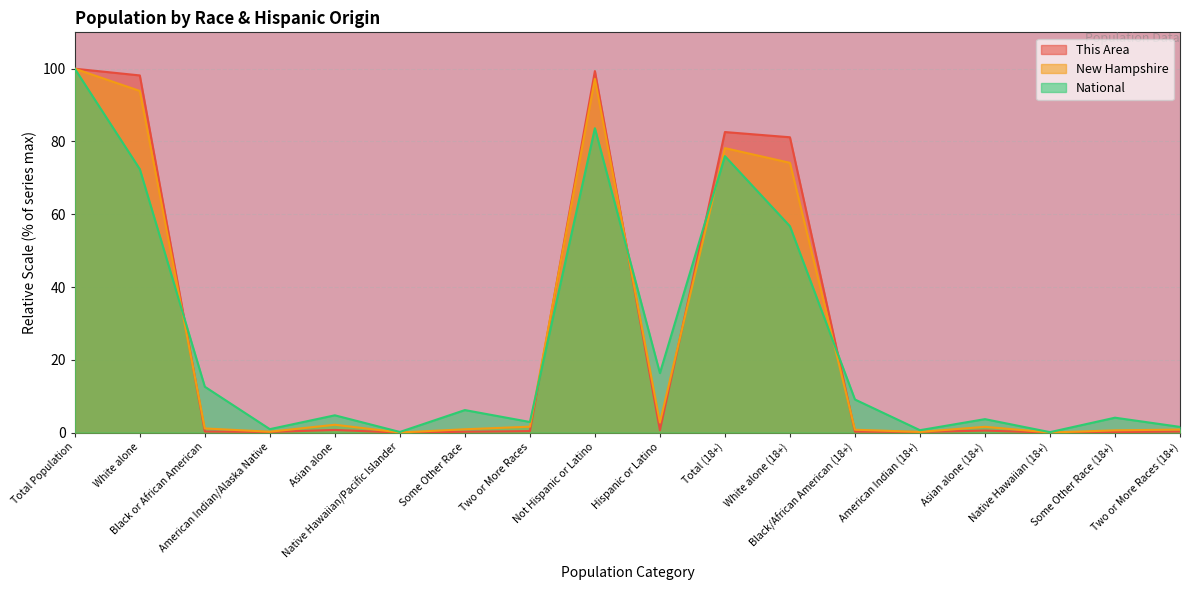

Reading right to left, extract all data points from this chart.

This Area: Two or More Races (18+)=0.3	Some Other Race (18+)=0.1	Native Hawaiian (18+)=0.0	Asian alone (18+)=0.6	American Indian (18+)=0.2	Black/African American (18+)=0.3	White alone (18+)=81.2	Total (18+)=82.6	Hispanic or Latino=0.6	Not Hispanic or Latino=99.4	Two or More Races=0.4	Some Other Race=0.2	Native Hawaiian/Pacific Islander=0.0	Asian alone=0.7	American Indian/Alaska Native=0.2	Black or African American=0.3	White alone=98.2	Total Population=100.0
New Hampshire: Two or More Races (18+)=0.8	Some Other Race (18+)=0.6	Native Hawaiian (18+)=0.0	Asian alone (18+)=1.6	American Indian (18+)=0.2	Black/African American (18+)=0.8	White alone (18+)=74.1	Total (18+)=78.2	Hispanic or Latino=2.8	Not Hispanic or Latino=97.2	Two or More Races=1.6	Some Other Race=0.9	Native Hawaiian/Pacific Islander=0.0	Asian alone=2.2	American Indian/Alaska Native=0.2	Black or African American=1.1	White alone=93.9	Total Population=100.0
National: Two or More Races (18+)=1.6	Some Other Race (18+)=4.1	Native Hawaiian (18+)=0.1	Asian alone (18+)=3.7	American Indian (18+)=0.7	Black/African American (18+)=9.1	White alone (18+)=56.7	Total (18+)=76.0	Hispanic or Latino=16.3	Not Hispanic or Latino=83.7	Two or More Races=2.9	Some Other Race=6.2	Native Hawaiian/Pacific Islander=0.2	Asian alone=4.8	American Indian/Alaska Native=0.9	Black or African American=12.6	White alone=72.4	Total Population=100.0